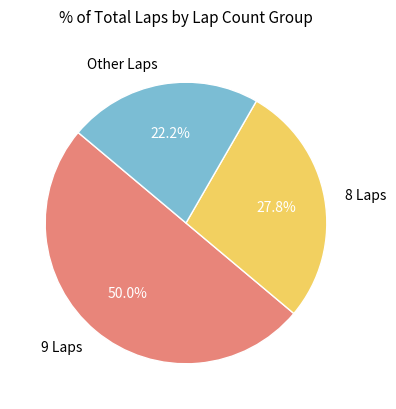

Which slice is the smallest?

Other Laps